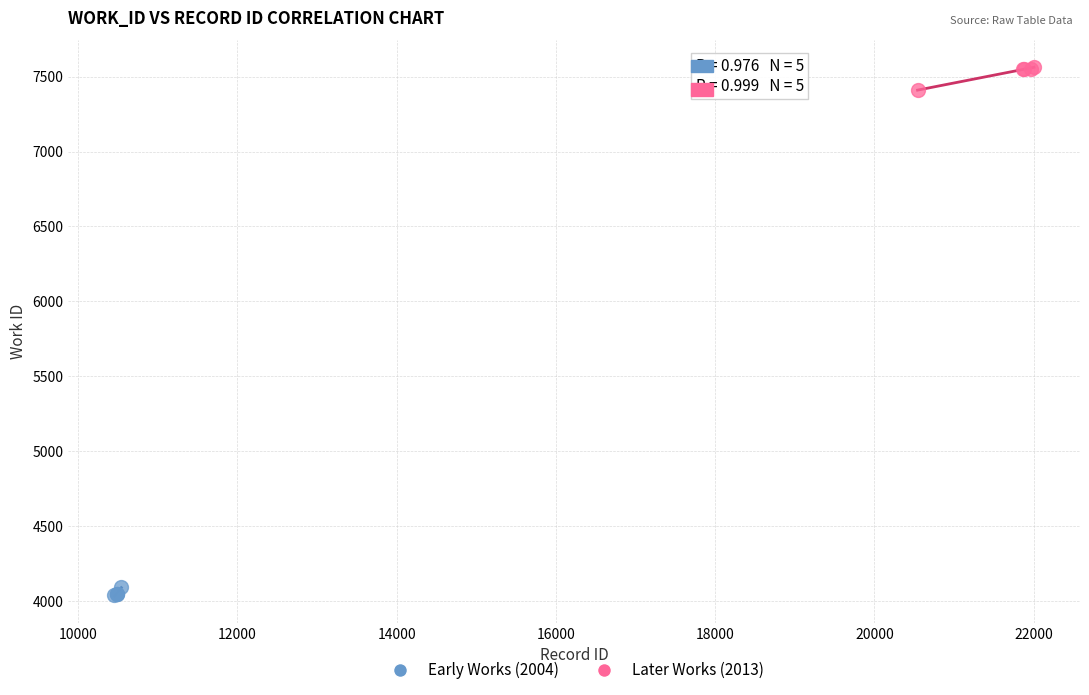

Which series has the largest Y range (max minus min)?

Later Works (2013)